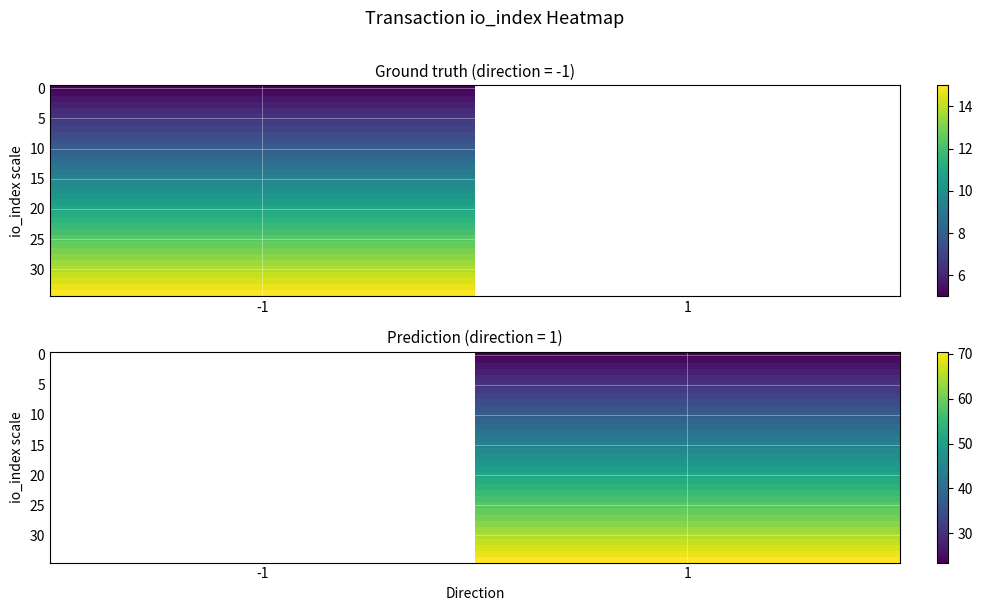

Which category has the highest value across all series?

1